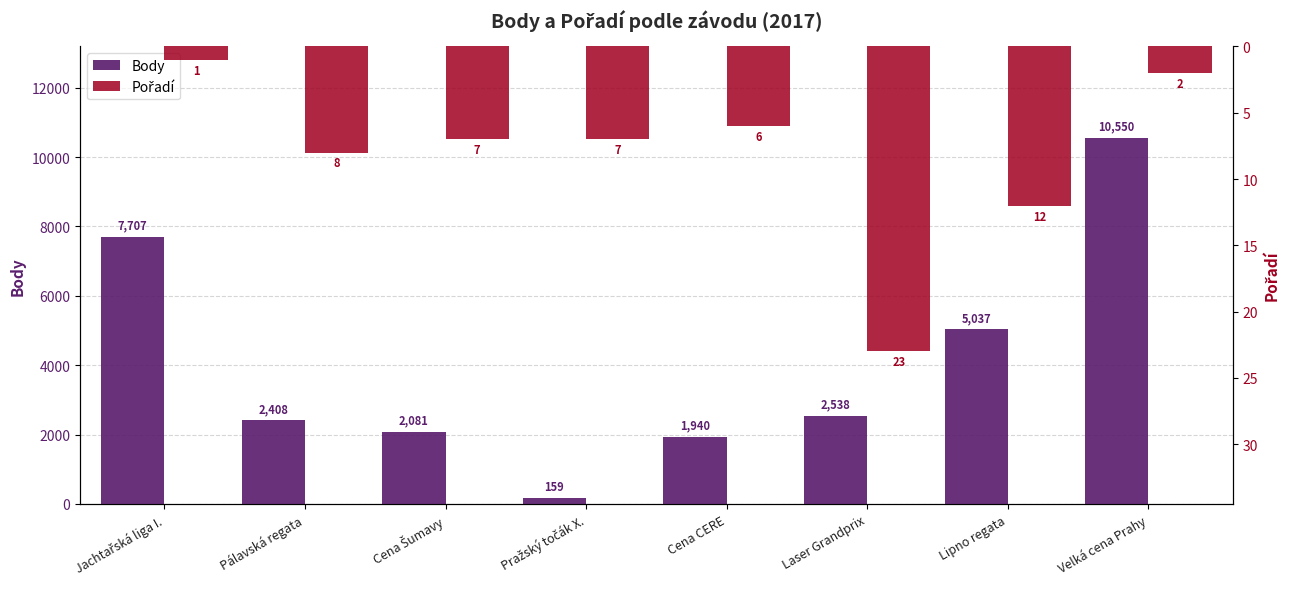

What is the difference between the highest and lowest values at Pražský točák X.?

152